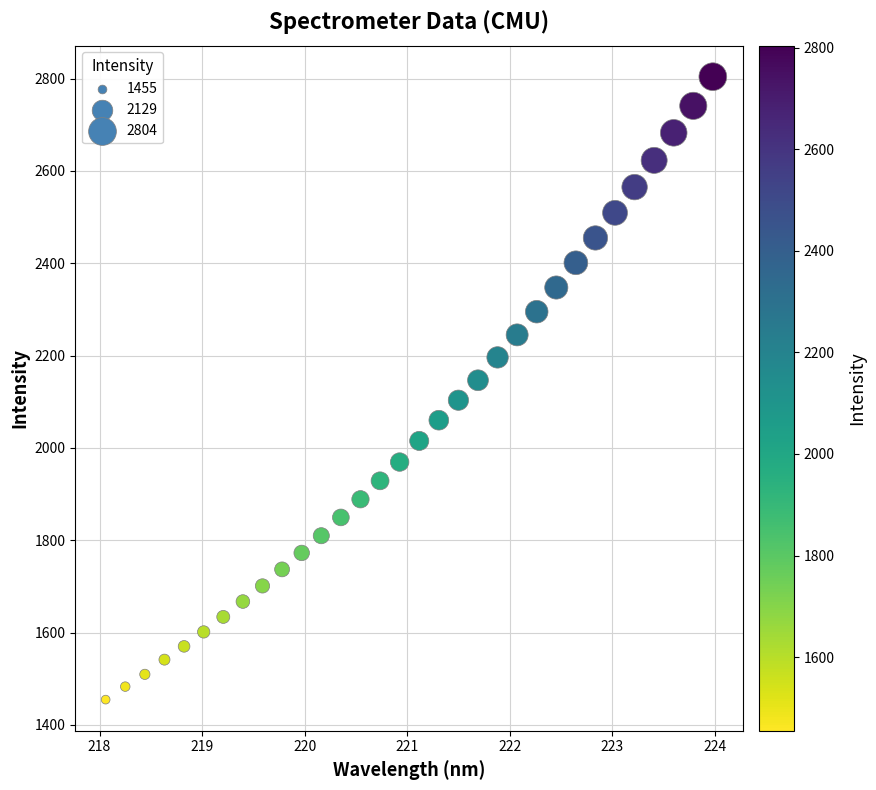

What is the range of Y values (max minus min)?

1349.2